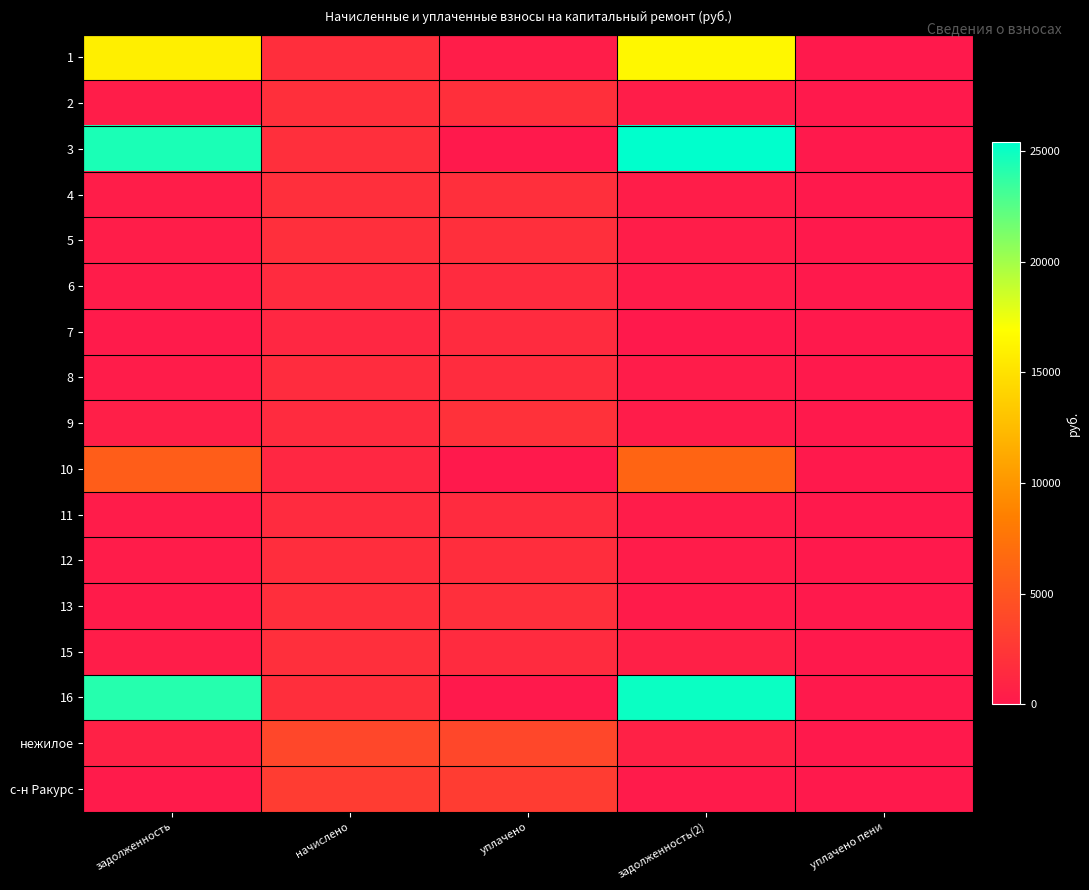

Between начислено and уплачено, which is larger?

начислено